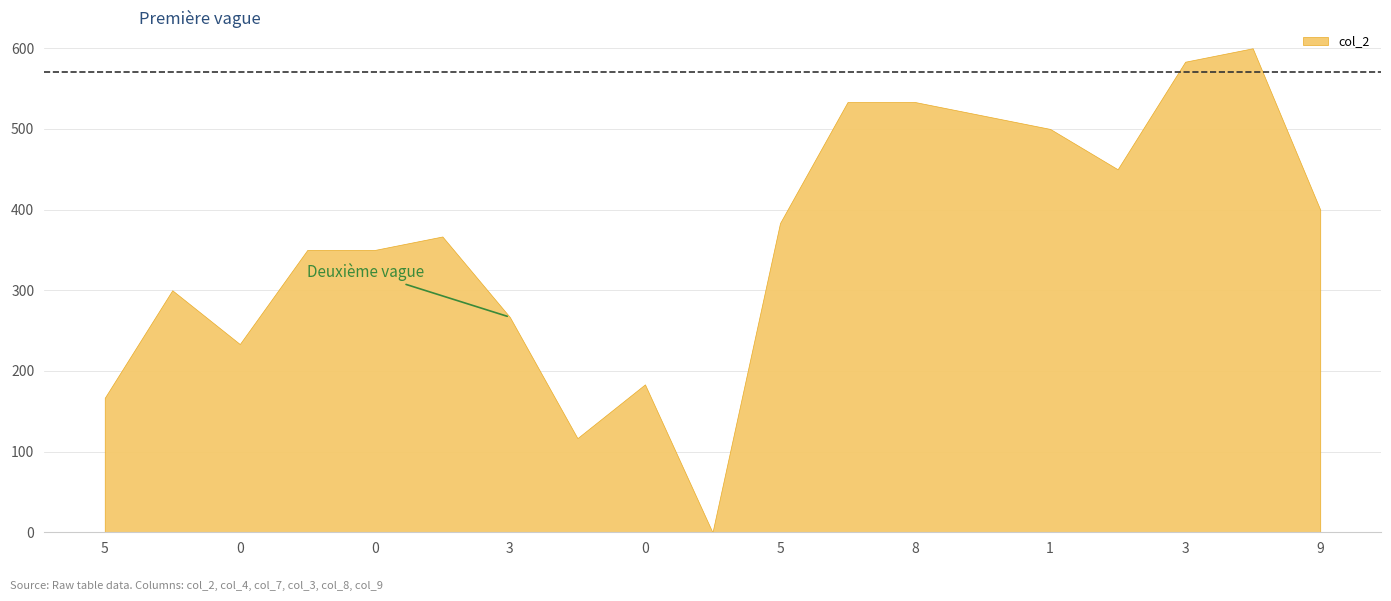

At which label does col_8 reach its peak?

17